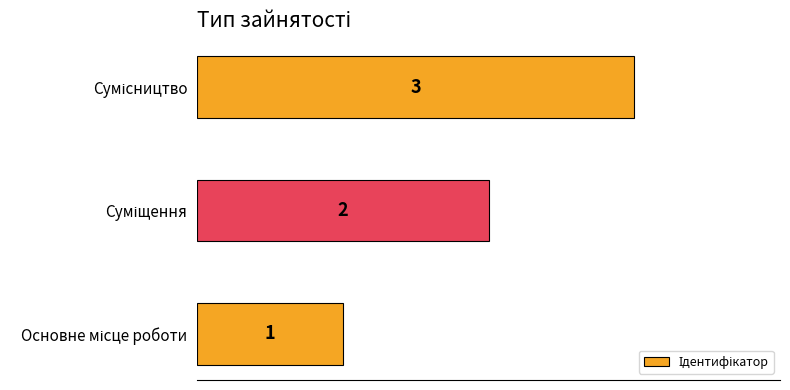

What is the maximum value shown in the chart?

3